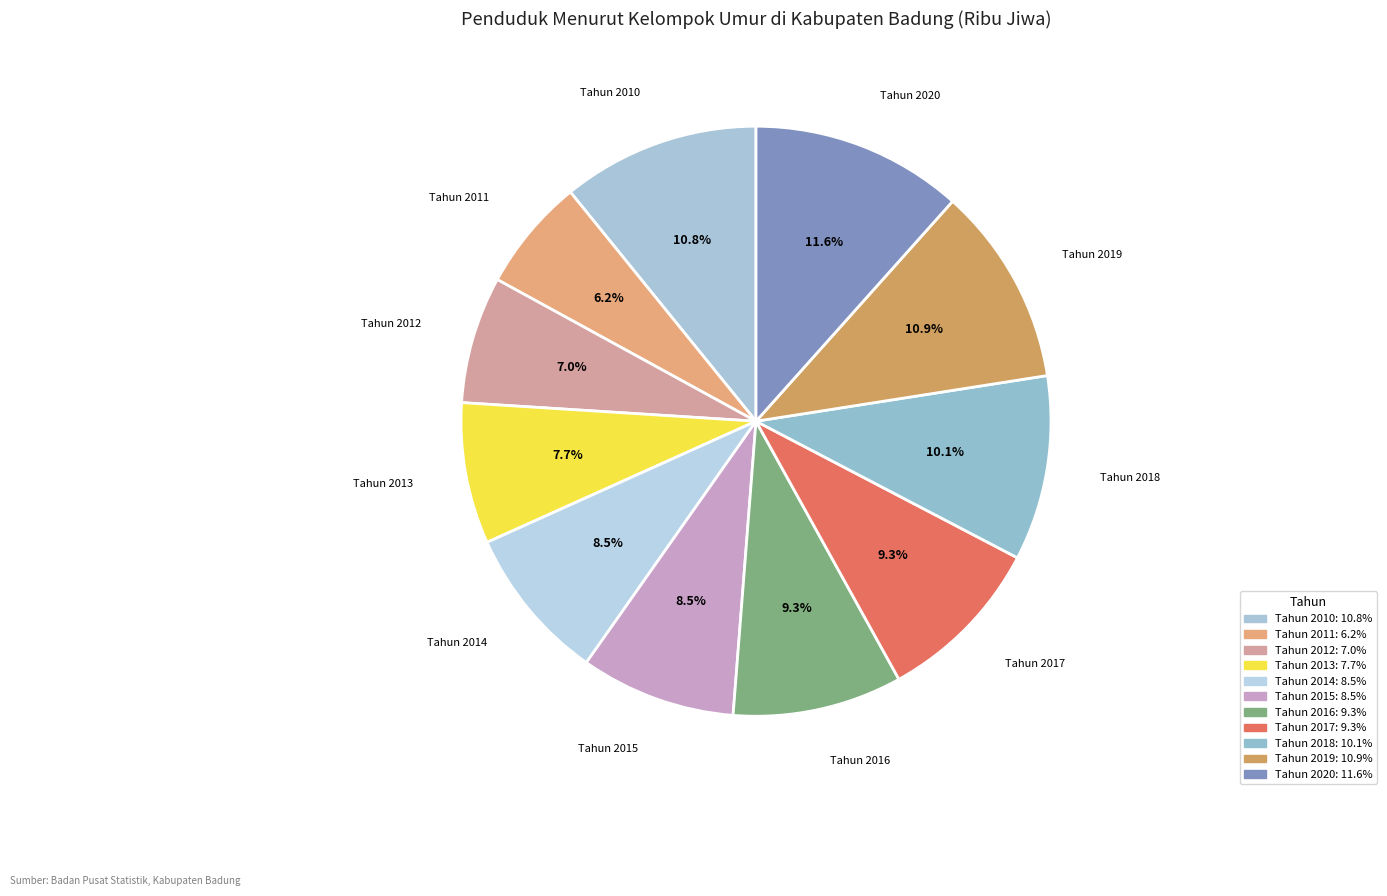

Is the sum of Tahun 2013 and Tahun 2012 greater than half?

No